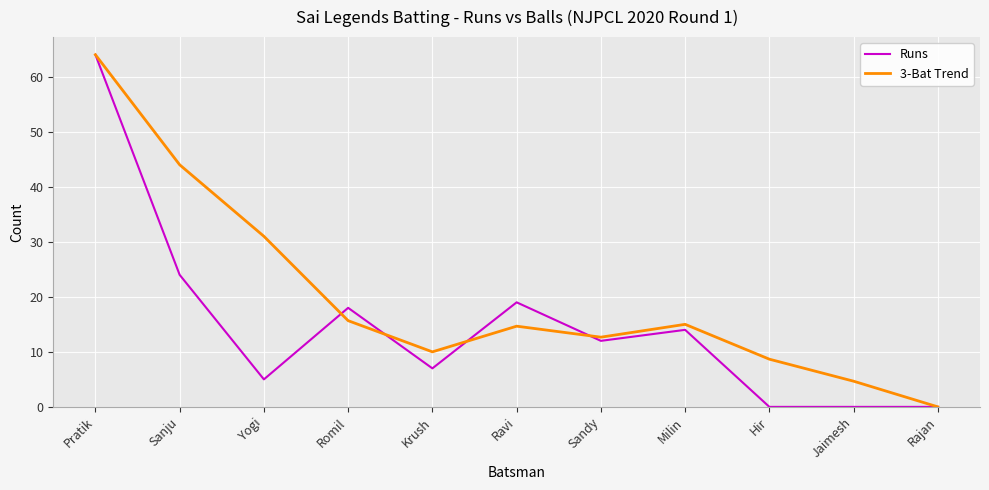

At Yogi, list the series in order from smallest to largest.

Runs, 3-Bat Trend